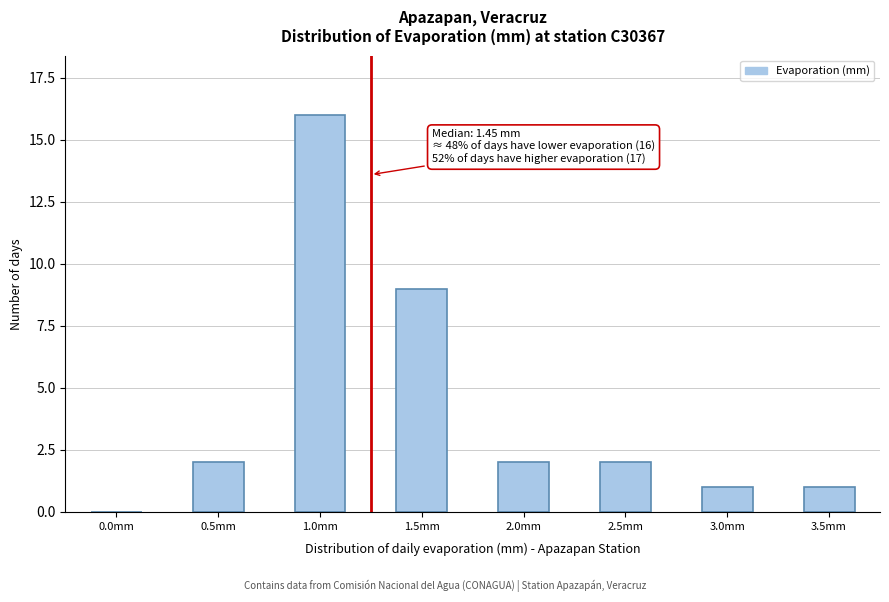

Reading right to left, transcribe all the data shown in this chart.

3.5mm=1	3.0mm=1	2.5mm=2	2.0mm=2	1.5mm=9	1.0mm=16	0.5mm=2	0.0mm=0